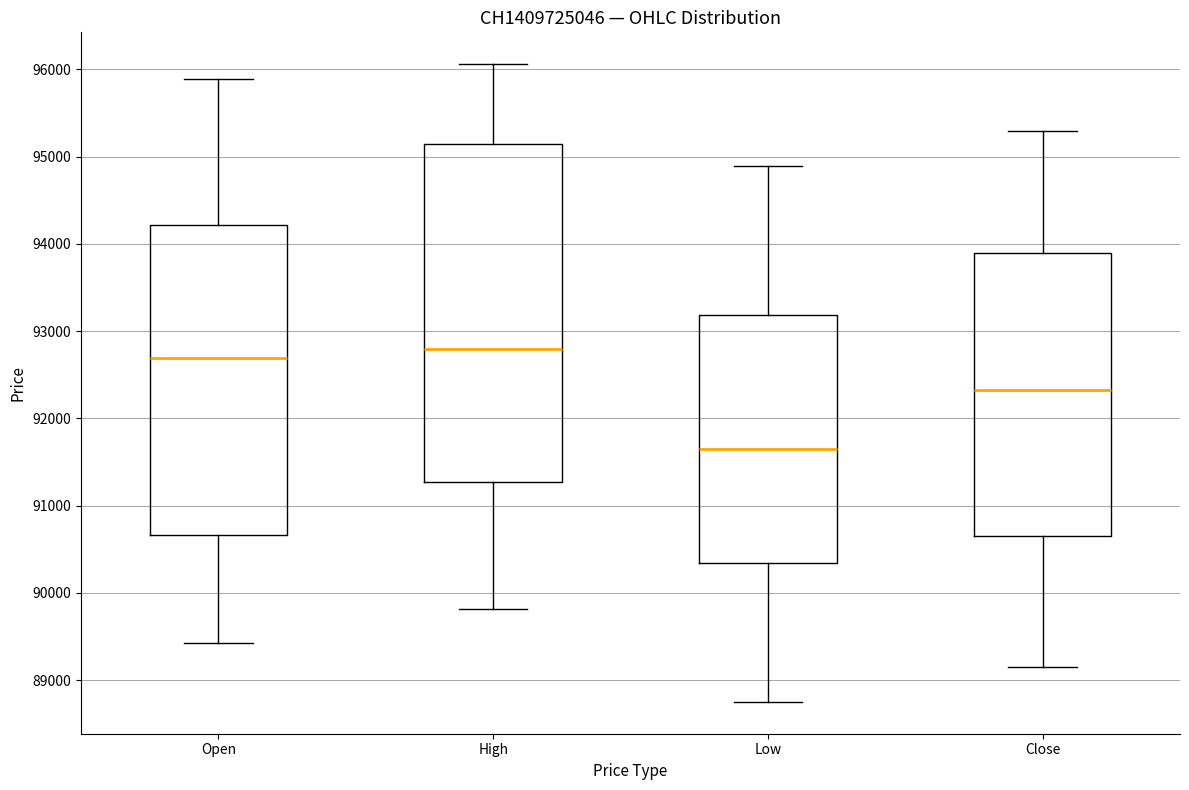

Reading left to right, transcribe this box plot: for each box, give where its median line is, the range the box spans, and where its two whiskers end, as read against the y-axis. The values are not printed on the chart, so give them approximately, as read against the axis.

Open: median 92700, box 90700 to 94200, whiskers 89400 to 95900
High: median 92800, box 91300 to 95200, whiskers 89800 to 96100
Low: median 91700, box 90300 to 93200, whiskers 88800 to 94900
Close: median 92300, box 90700 to 93900, whiskers 89200 to 95300